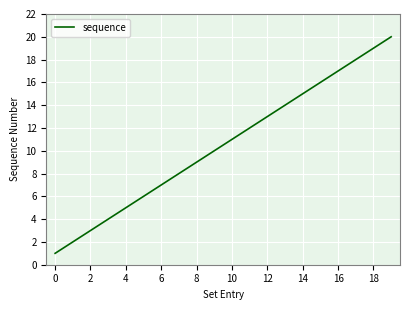

What is the maximum value shown in the chart?

20